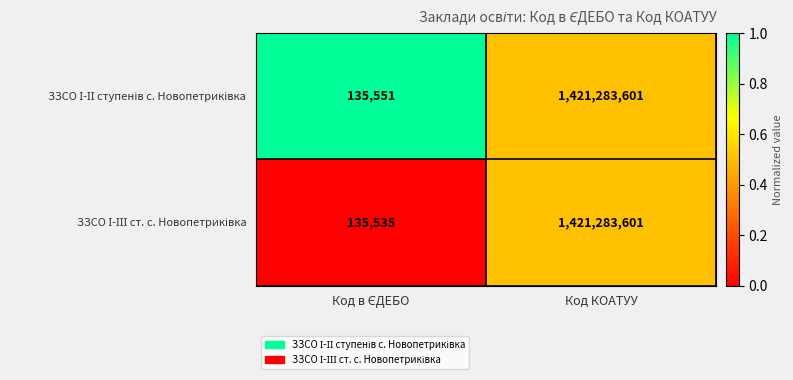

Which label corresponds to the largest value in the chart?

Код КОАТУУ